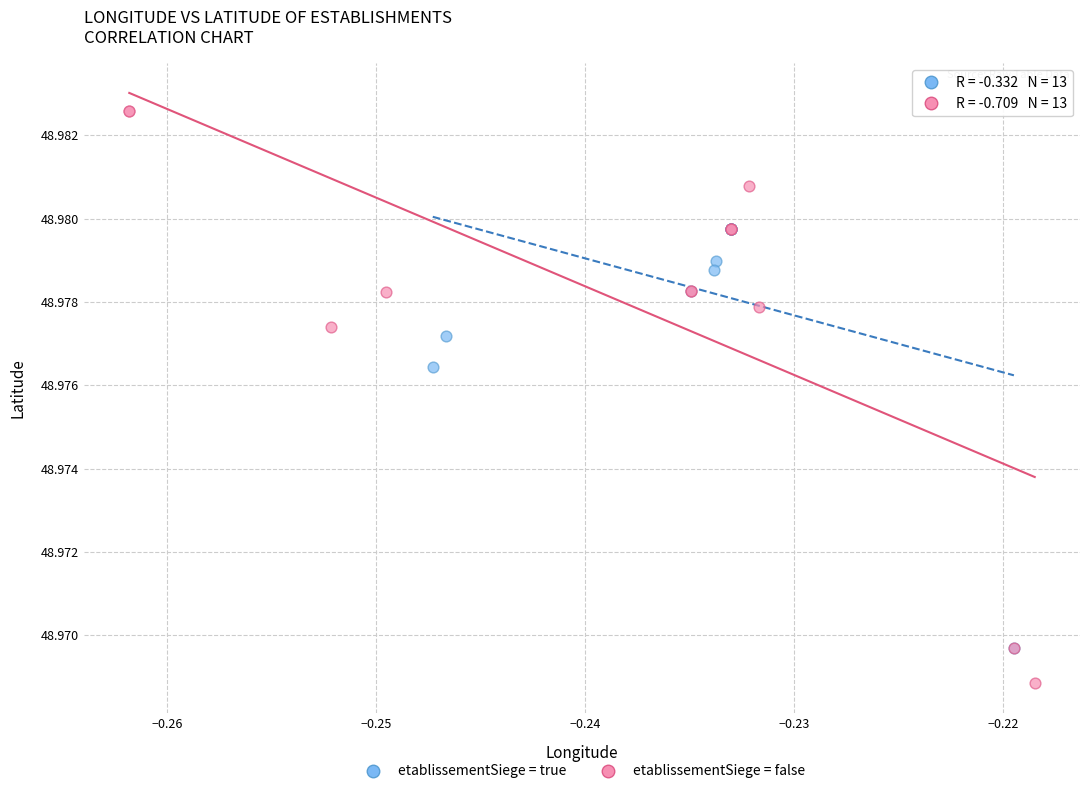

Which series has the largest Y range (max minus min)?

etablissementSiege = false